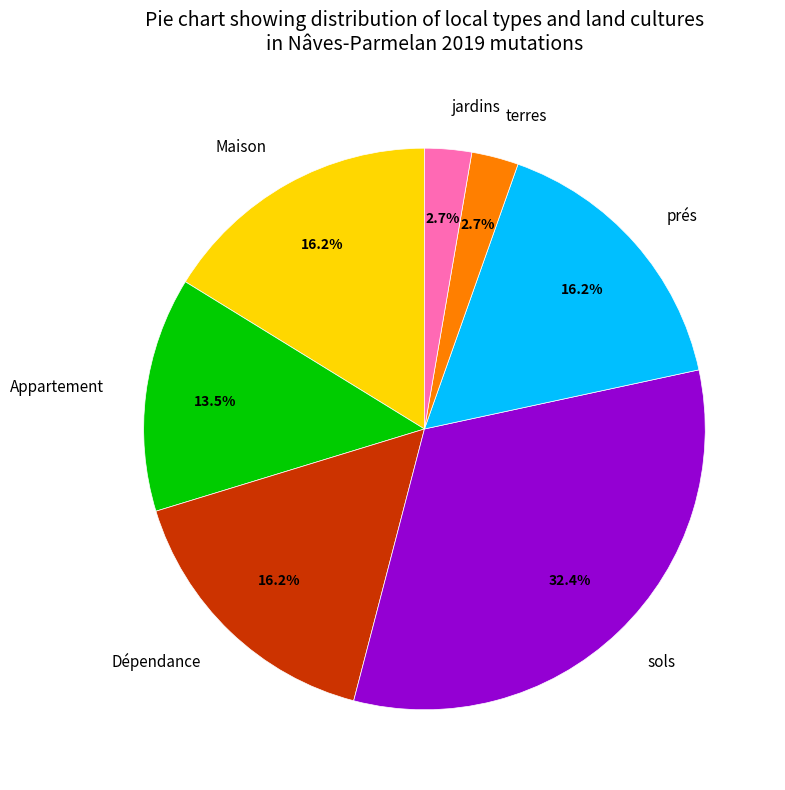

What is the ratio of the value at terres to the value at prés?

0.2